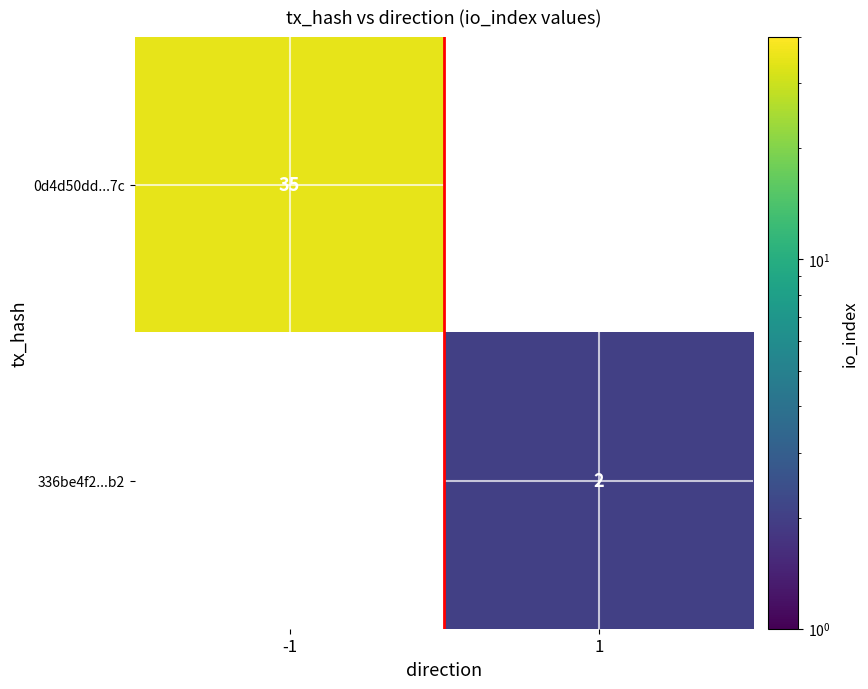

True or false: 336be4f2...b2 has a value of 0 at 1.

False